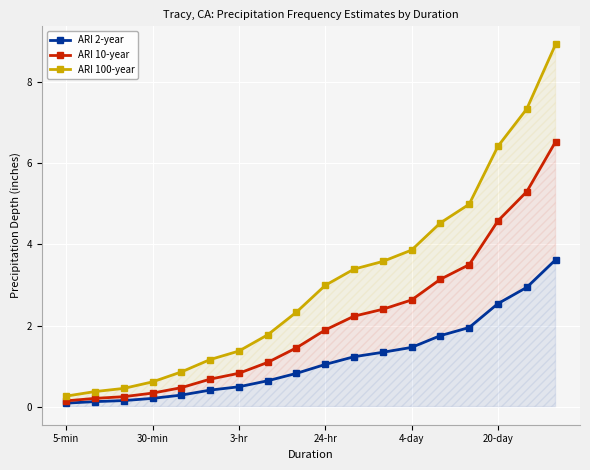

What position from the right is 17?

1